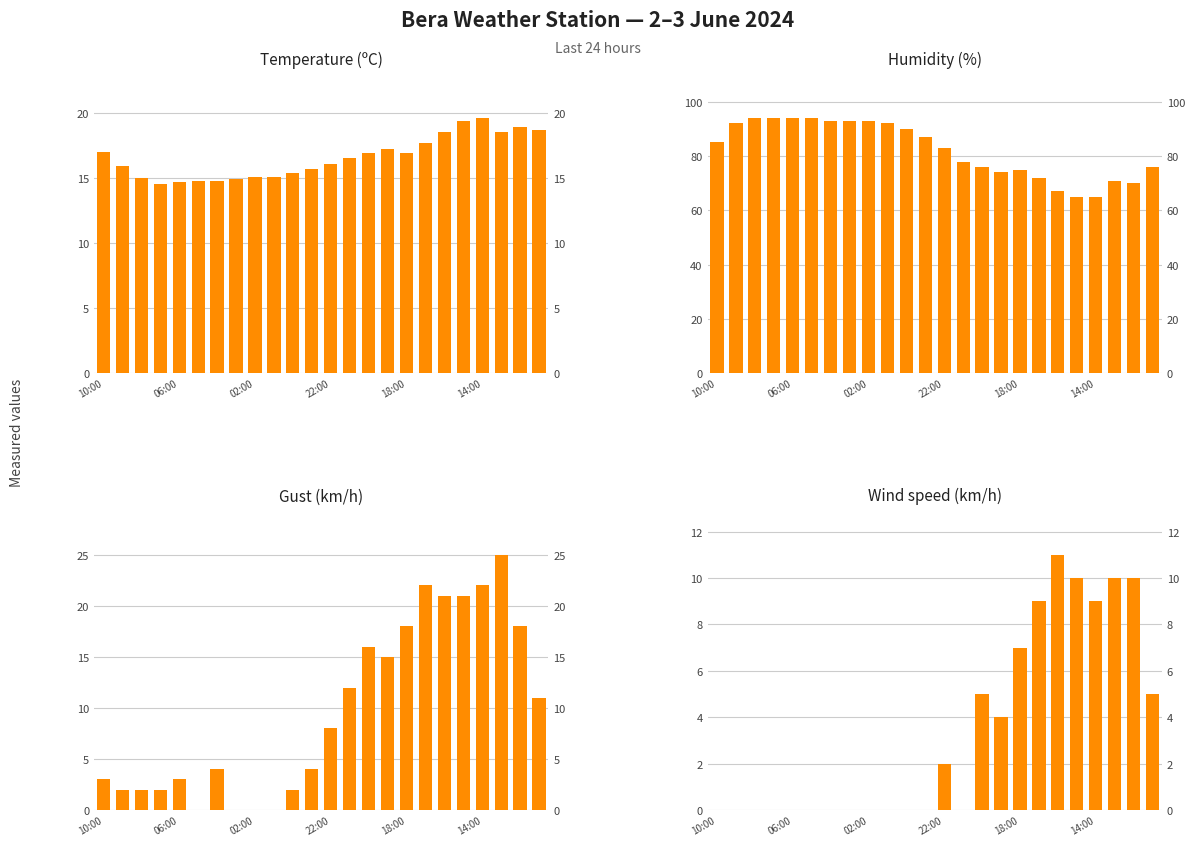

The Humidity (%) series shows 39.6 at 22:00. True or false?

False